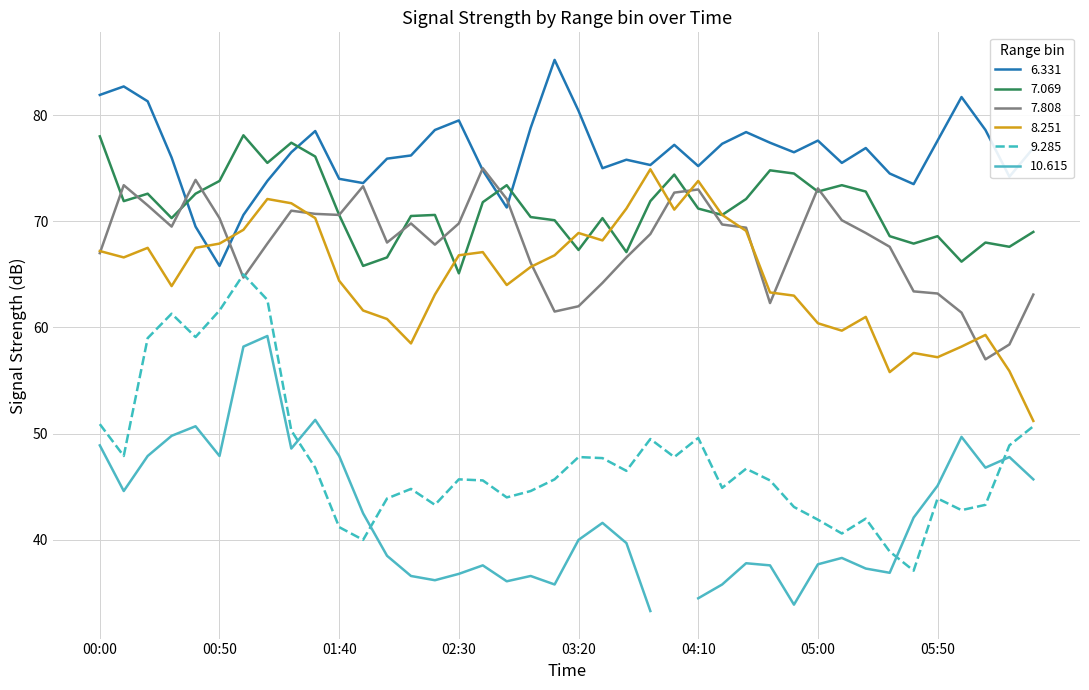

At which label does 6.331 reach its minimum?

00:50